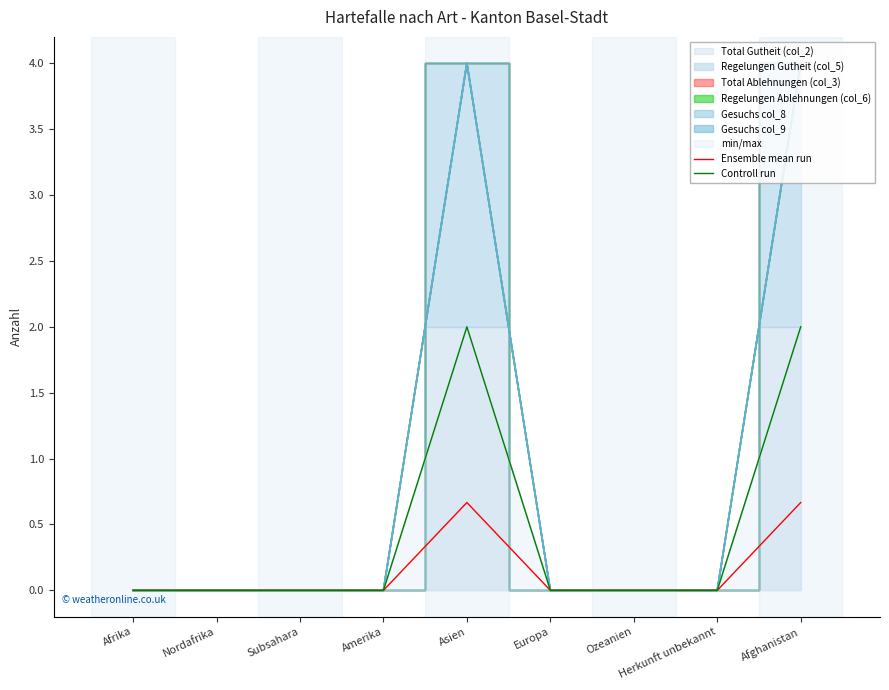

Reading left to right, list all the values displayed in this chart.

Ensemble mean run: 0.0	0.0	0.0	0.0	0.7	0.0	0.0	0.0	0.7
Controll run: 0.0	0.0	0.0	0.0	2.0	0.0	0.0	0.0	2.0